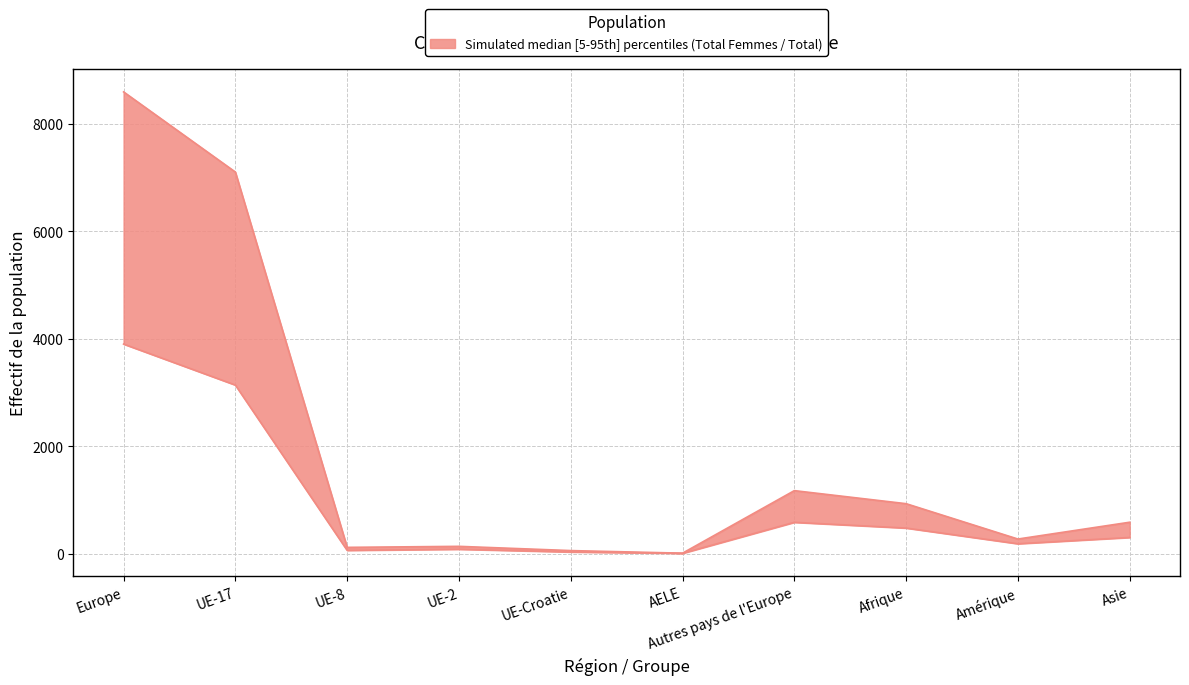

True or false: Total (lower) and Total (upper) intersect in this chart.

False